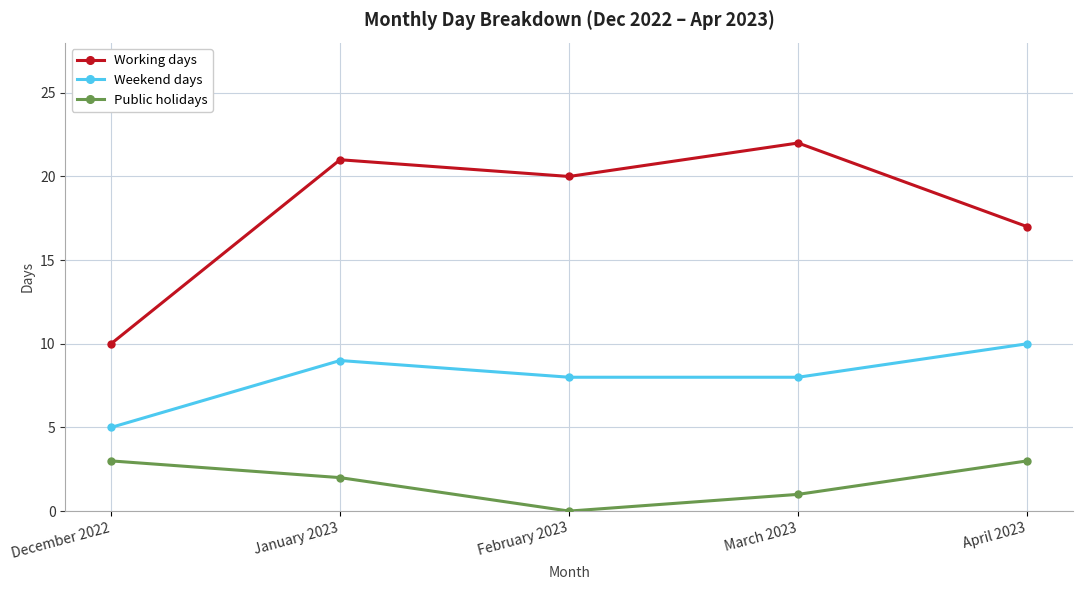

True or false: Public holidays has more than 2 points higher than both neighbors.

False